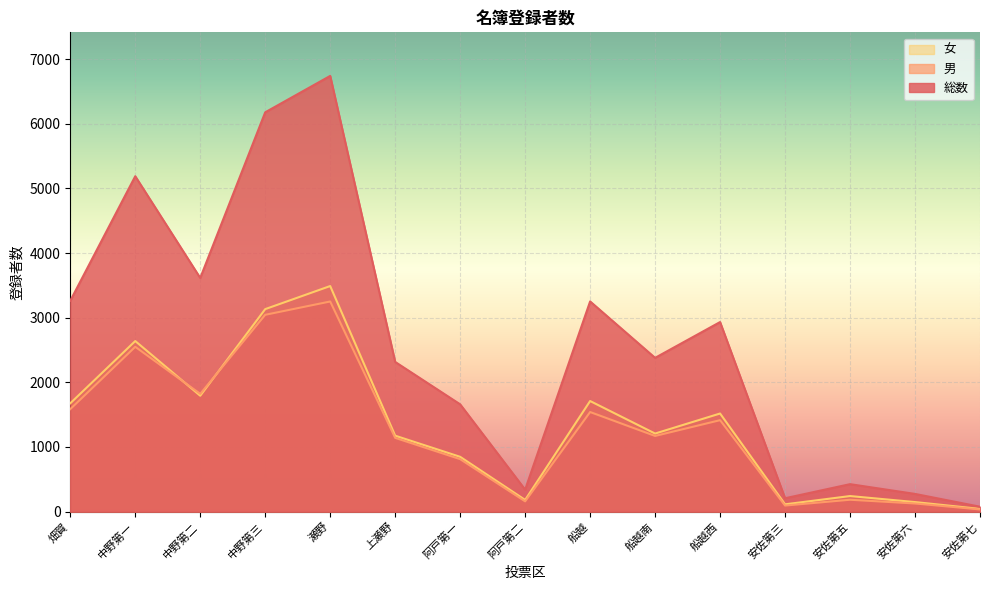

What is the value of the 総数 point at the 2nd from the left?

5189